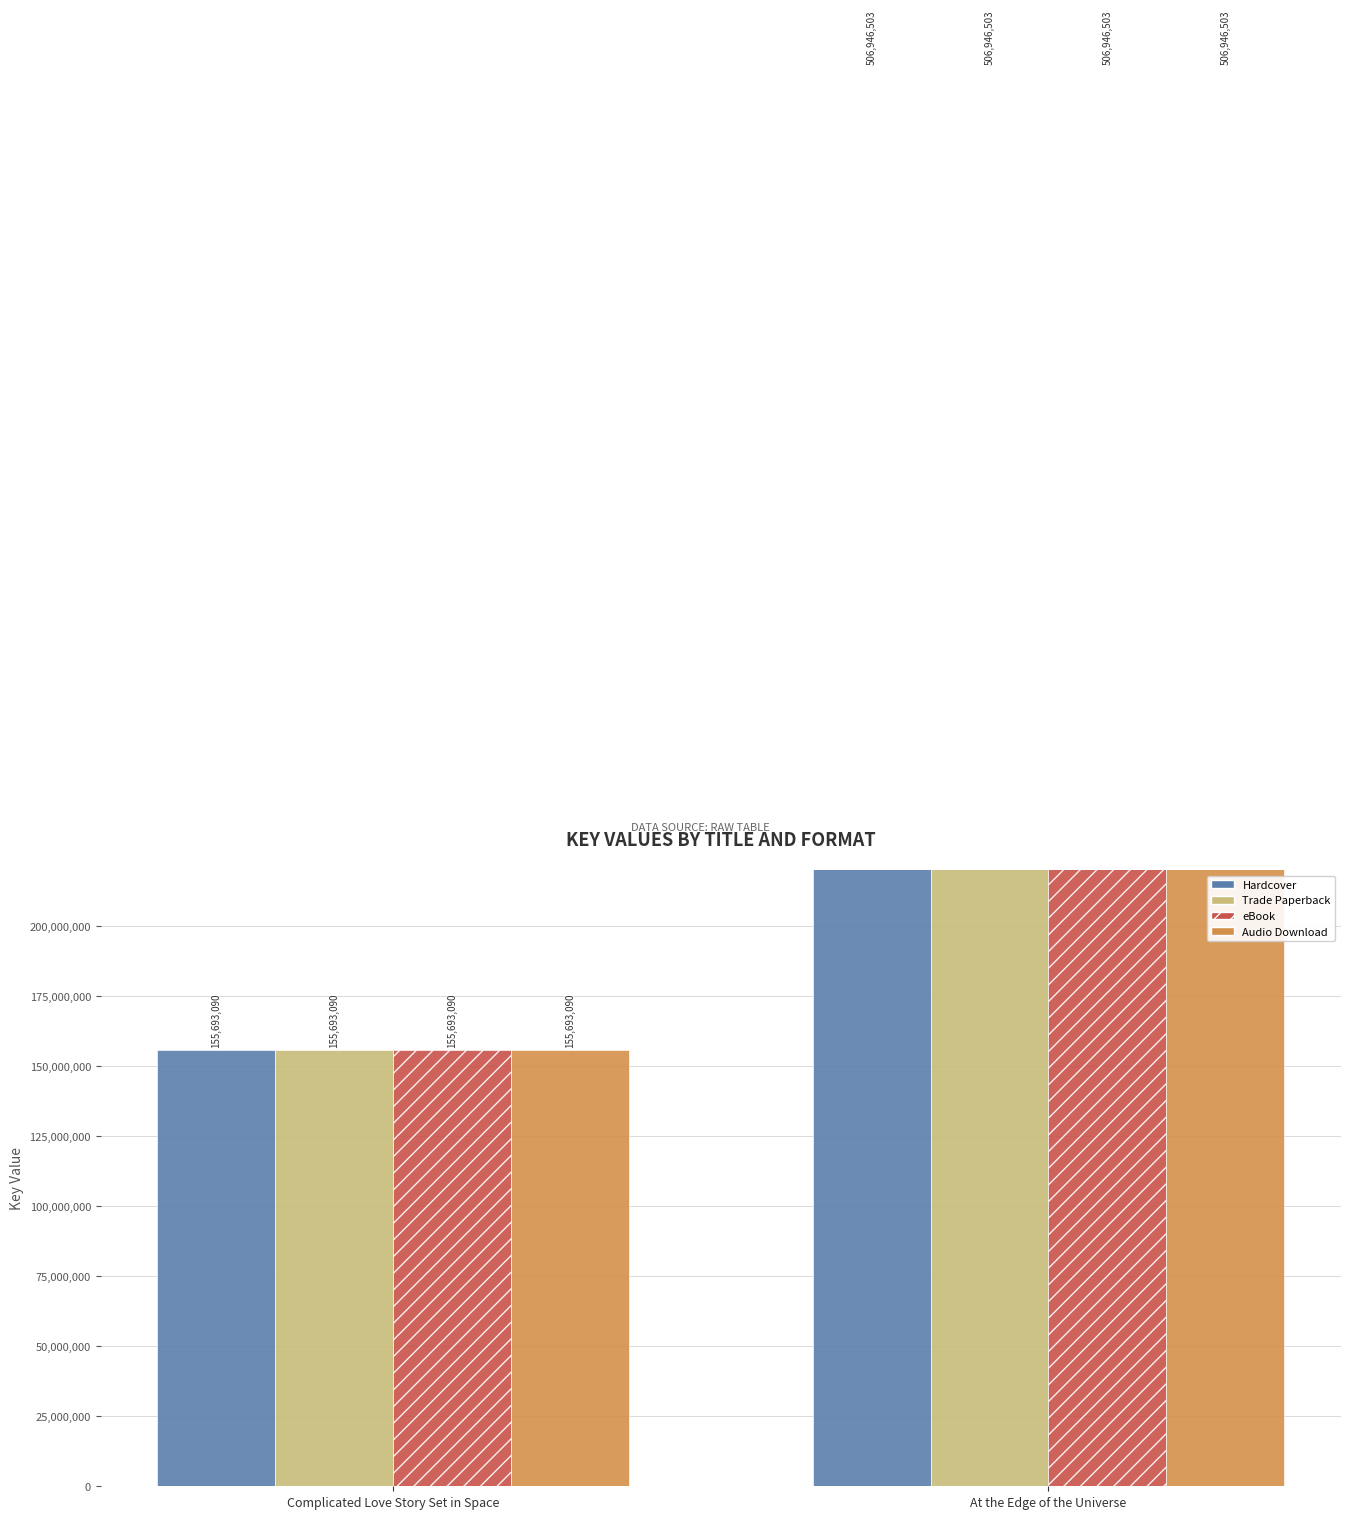

What is the sum of all Audio Download values?

662639593